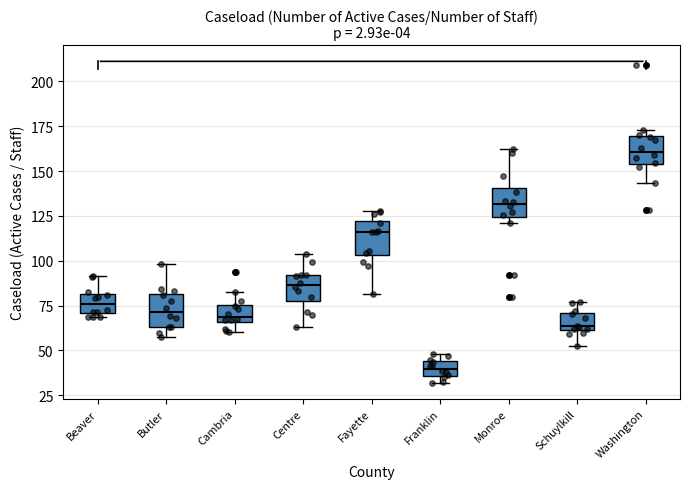

Reading left to right, transcribe this box plot: for each box, give where its median line is, the range the box spans, and where its two whiskers end, as read against the y-axis. The values are not printed on the chart, so give them approximately, as read against the axis.

Beaver: median 75, box 70 to 80, whiskers 70 (just below the box's lower edge) to 90
Butler: median 70, box 65 to 80, whiskers 55 to 100
Cambria: median 70, box 65 to 75, whiskers 60 to 85
Centre: median 85, box 80 to 90, whiskers 65 to 105
Fayette: median 115, box 105 to 120, whiskers 80 to 130
Franklin: median 40, box 35 to 45, whiskers 30 to 50
Monroe: median 130, box 125 to 140, whiskers 120 to 160
Schuylkill: median 65, box 60 to 70, whiskers 50 to 75
Washington: median 160, box 155 to 170, whiskers 145 to 175